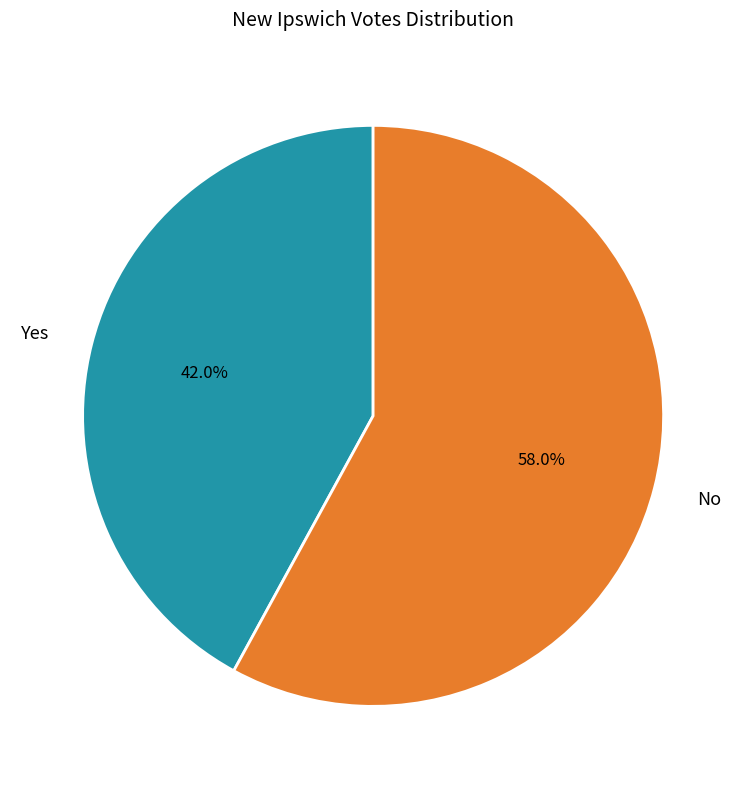

Is there a majority slice in this chart?

Yes